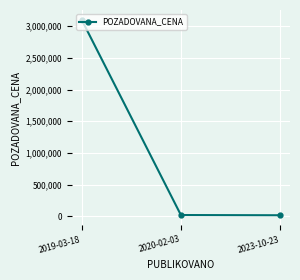

The value at 2020-02-03 is 20120. True or false?

True